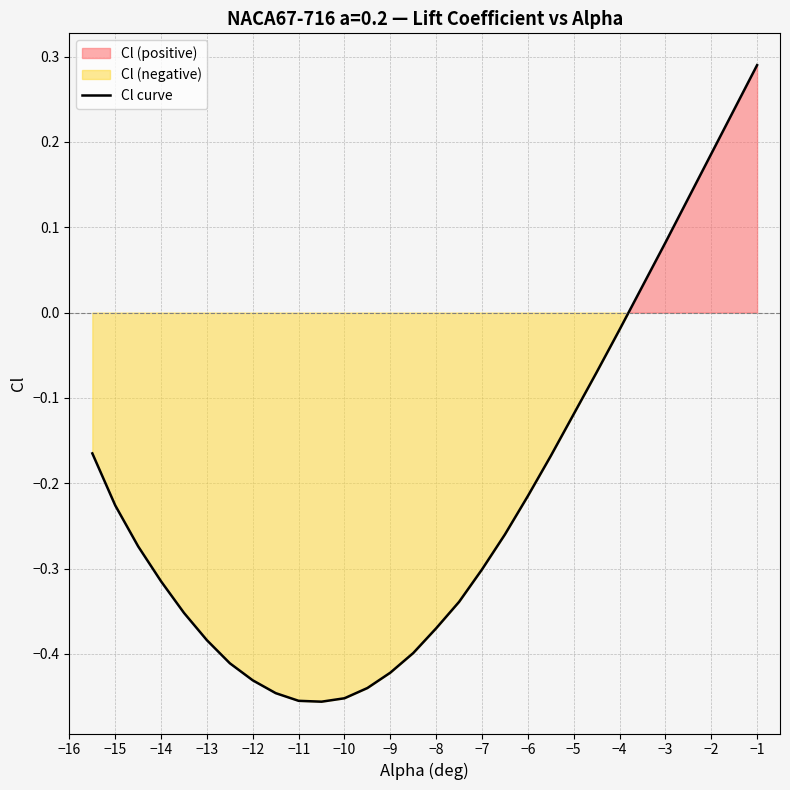

True or false: there are more than 1 points higher than both neighbors.

False